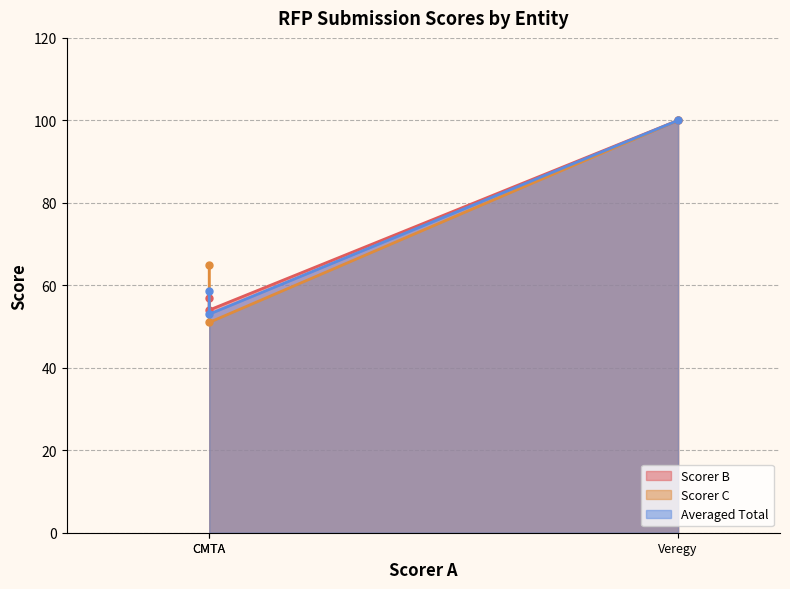

What is the total value across all series at Veregy?

300.0